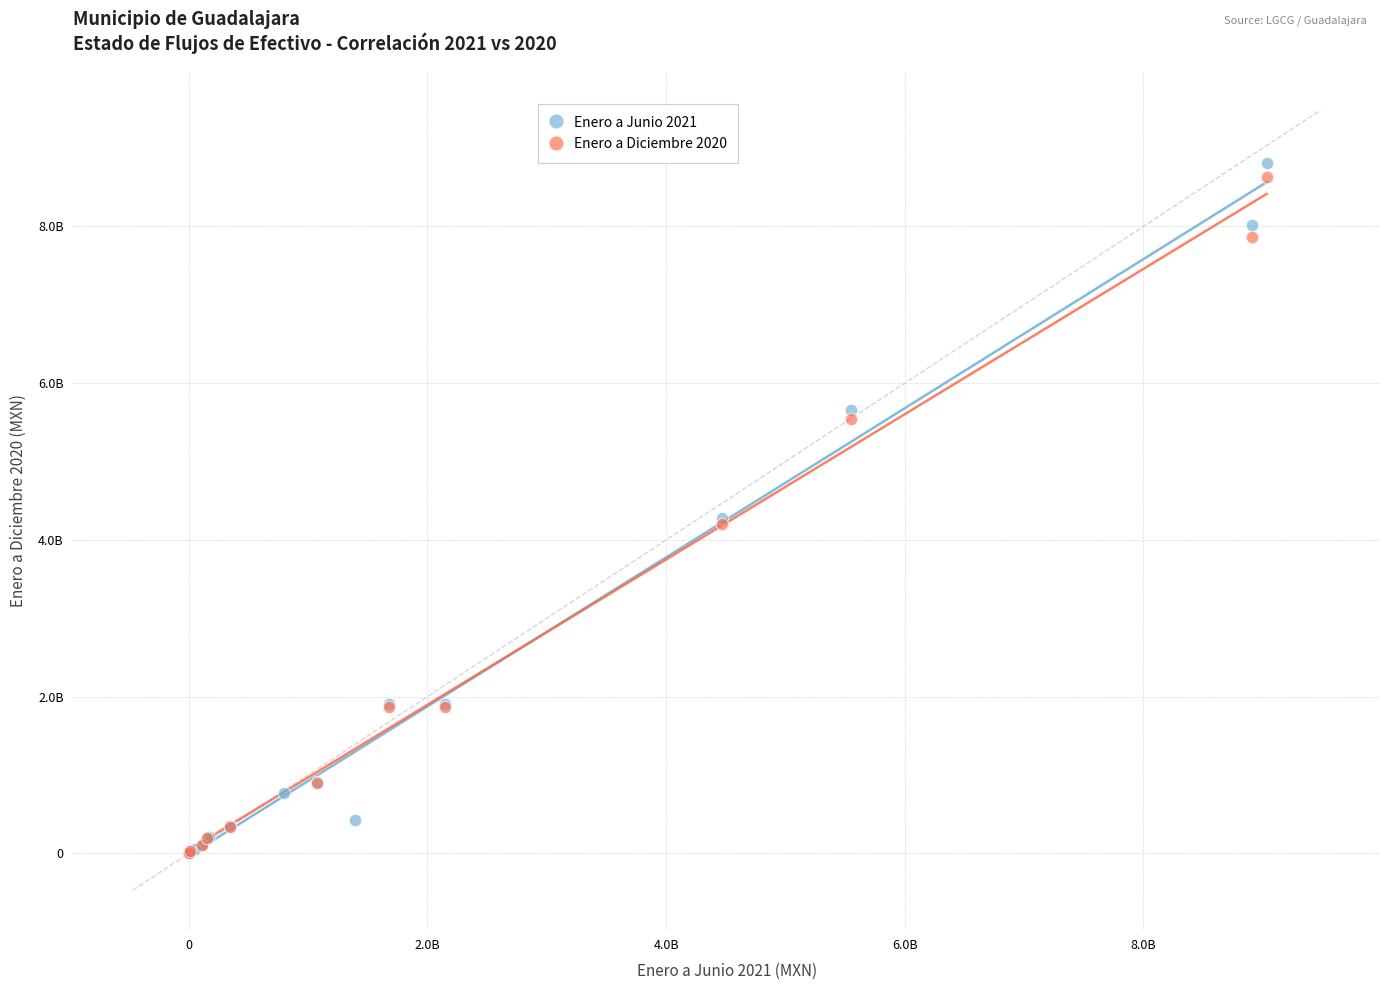

What are all the series names shown in the legend?

Enero a Junio 2021, Enero a Diciembre 2020